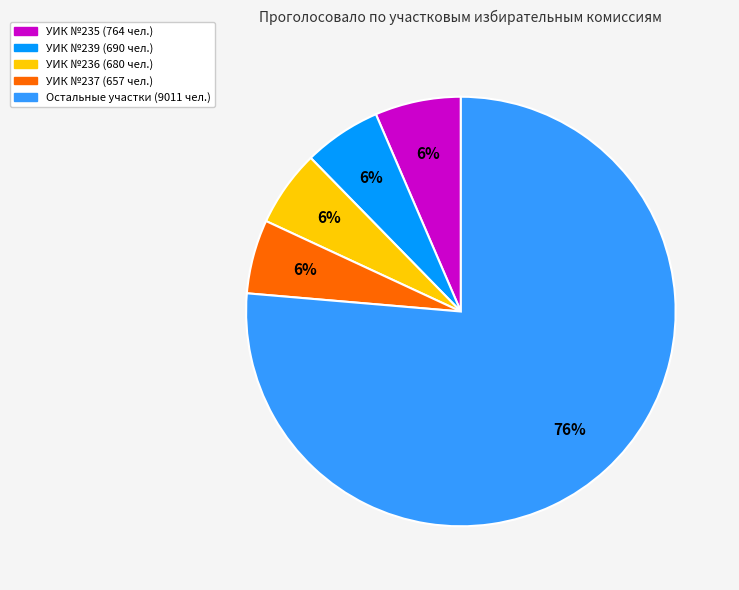

Is there a majority slice in this chart?

Yes